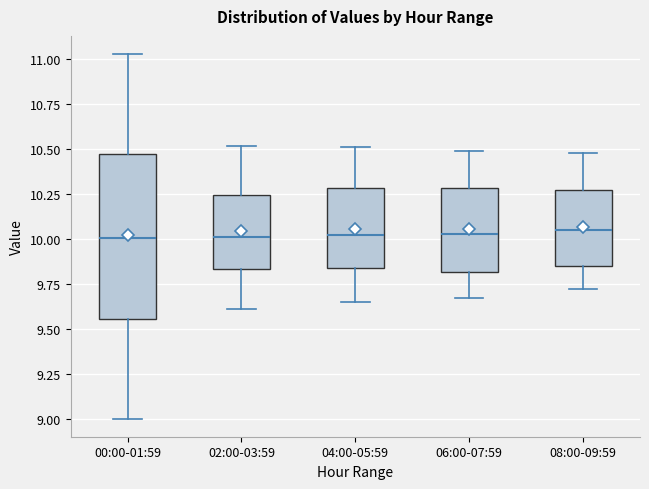

Reading left to right, read every box against the y-axis: the position of its median line, the range the box covers, and the ends of its whiskers. The values are not printed on the chart, so give them approximately, as read against the axis.

00:00-01:59: median 10.00, box 9.55 to 10.50, whiskers 9.00 to 11.05
02:00-03:59: median 10.00, box 9.85 to 10.25, whiskers 9.60 to 10.50
04:00-05:59: median 10.00, box 9.85 to 10.30, whiskers 9.65 to 10.50
06:00-07:59: median 10.05, box 9.80 to 10.30, whiskers 9.65 to 10.50
08:00-09:59: median 10.05, box 9.85 to 10.25, whiskers 9.70 to 10.50